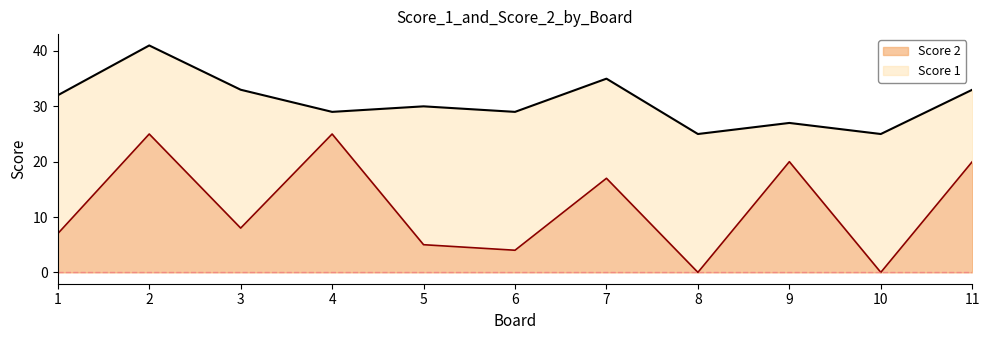

At which category does the chart reach its peak across all series?

2